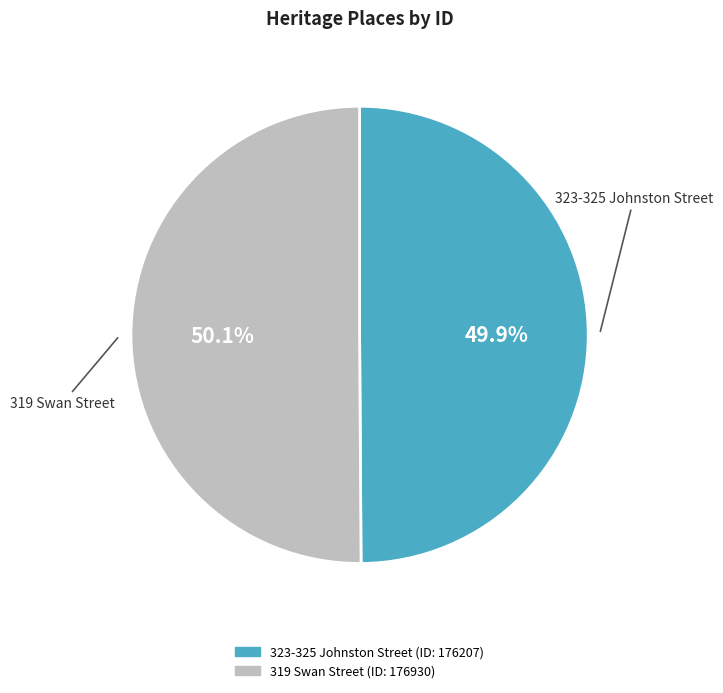

Approximately how many times larger is the value at 319 Swan Street compared to 323-325 Johnston Street?

1.0